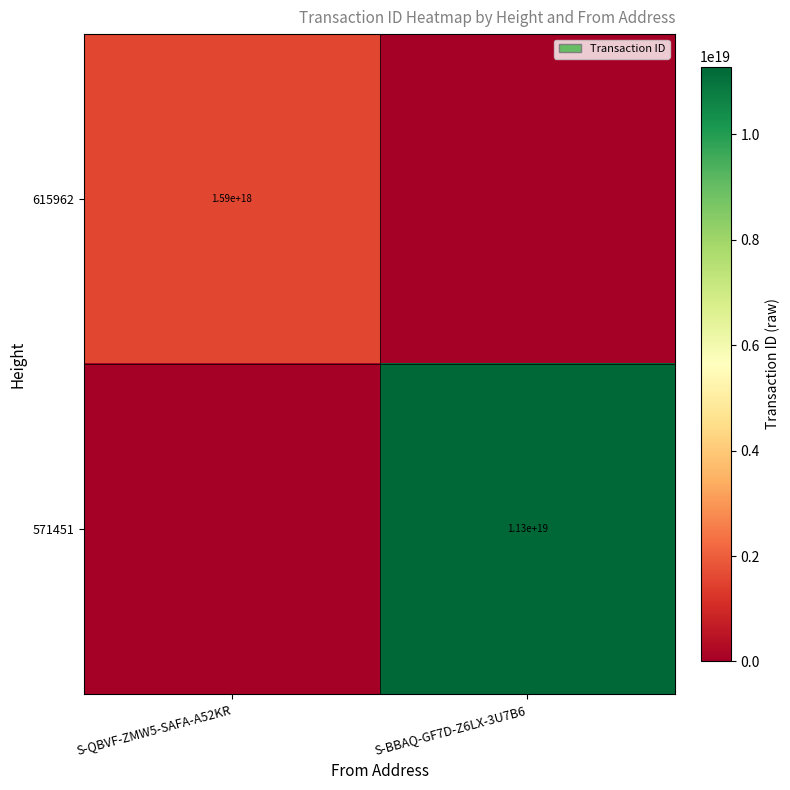

The value of 615962 at S-QBVF-ZMW5-SAFA-A52KR is 1049129587574503296. True or false?

False